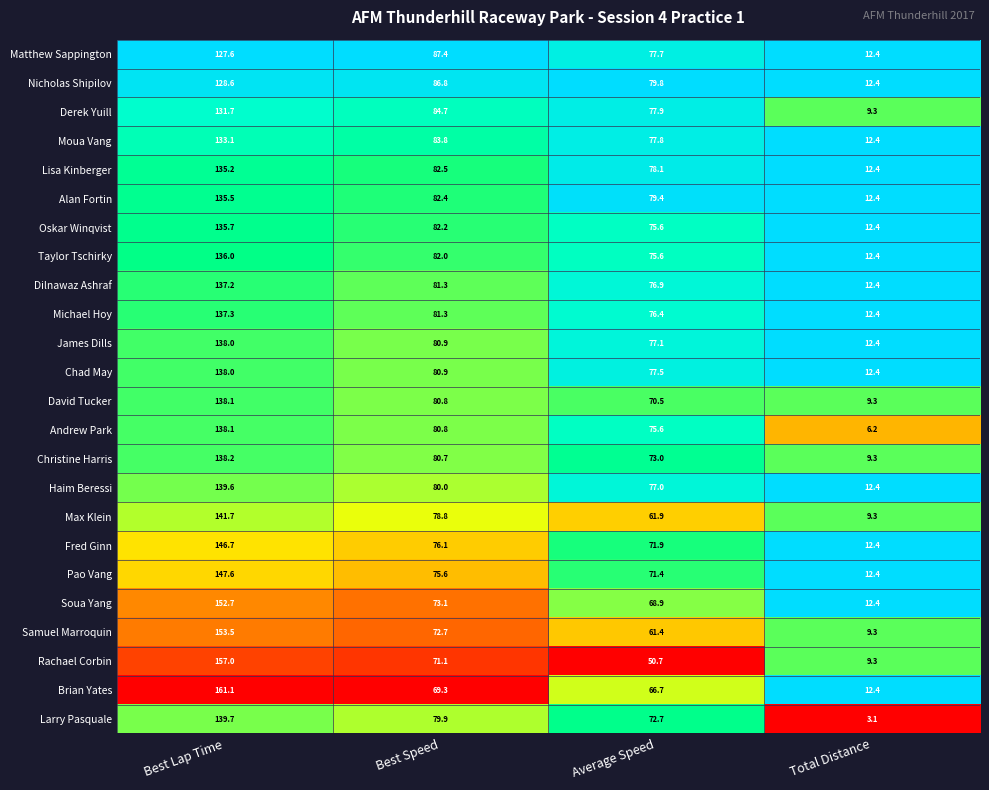

Which series has the widest spread of values?

Brian Yates